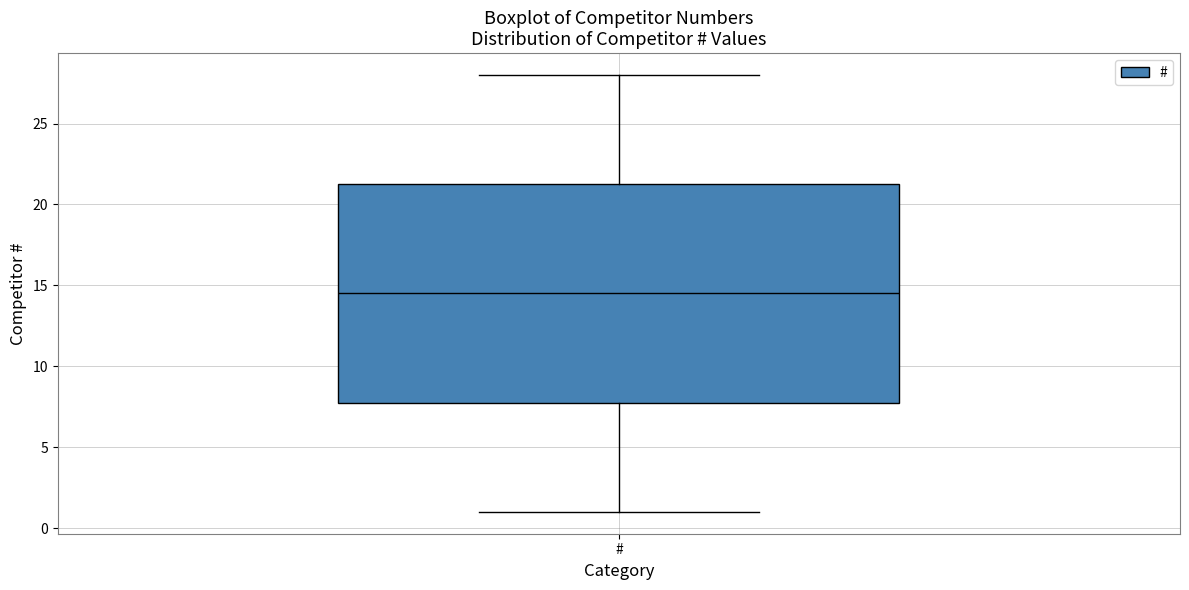

Where is the upper edge of the box for # on the y-axis? The values are not printed on the chart, so give them approximately, as read against the axis.

21.5